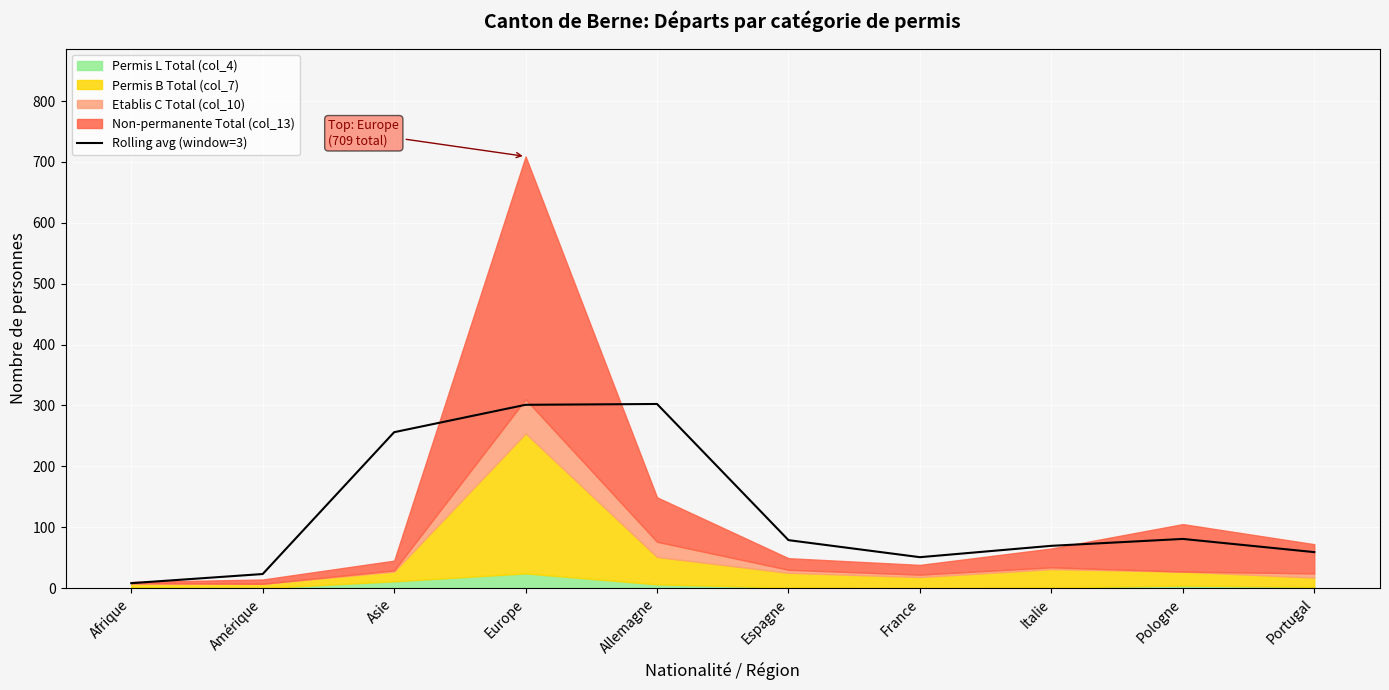

Approximately how many times larger is the value at Europe compared to Amérique?

13.1